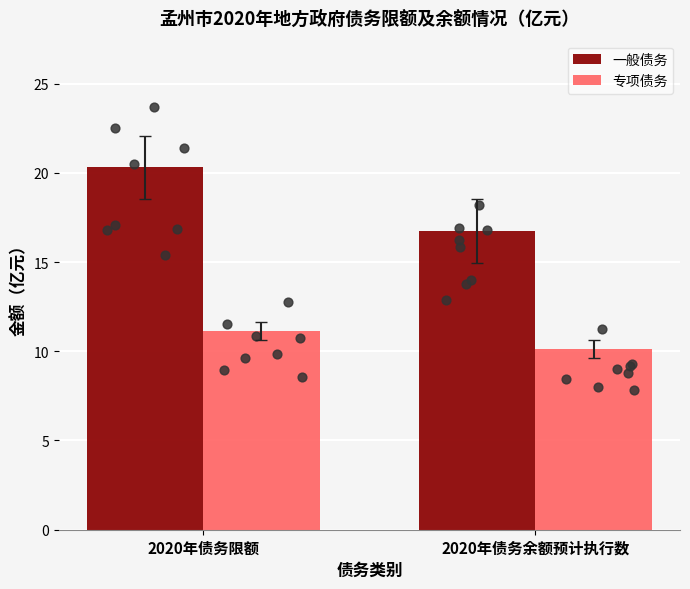

At which category is the sum across all series the highest?

2020年债务限额